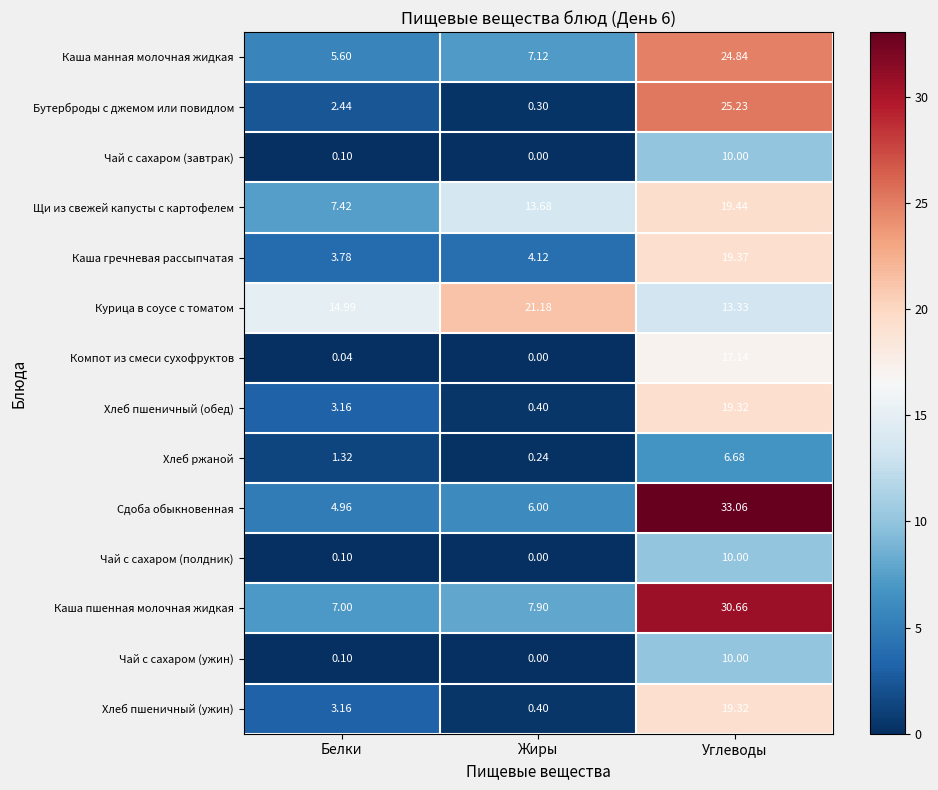

List the labels in order of Чай с сахаром (завтрак) value, largest first.

Углеводы, Белки, Жиры